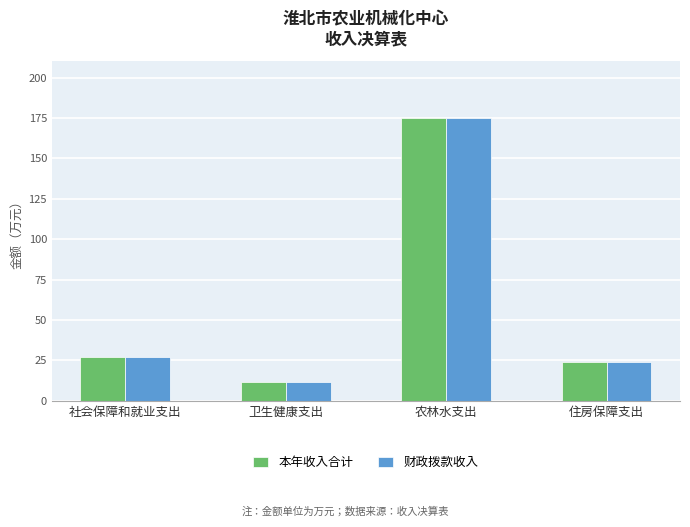

Read the 本年收入合计 value at 卫生健康支出.

11.7